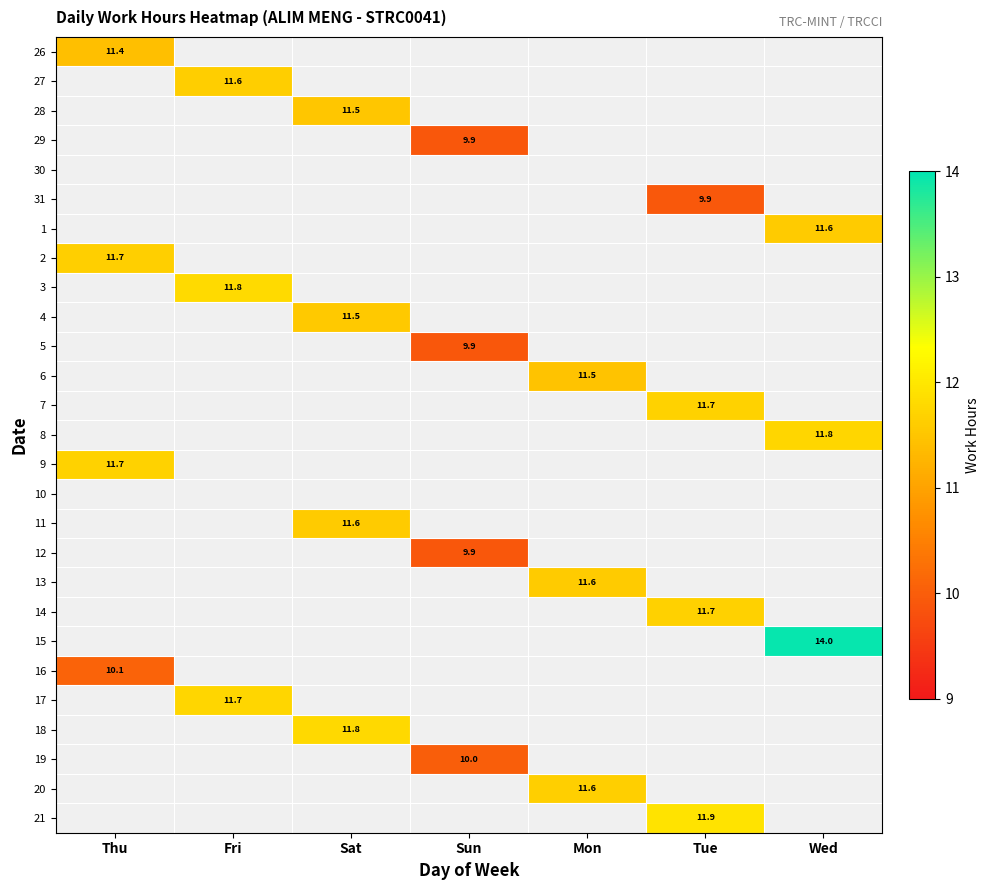

At how many categories does at least one series exceed 11?

6